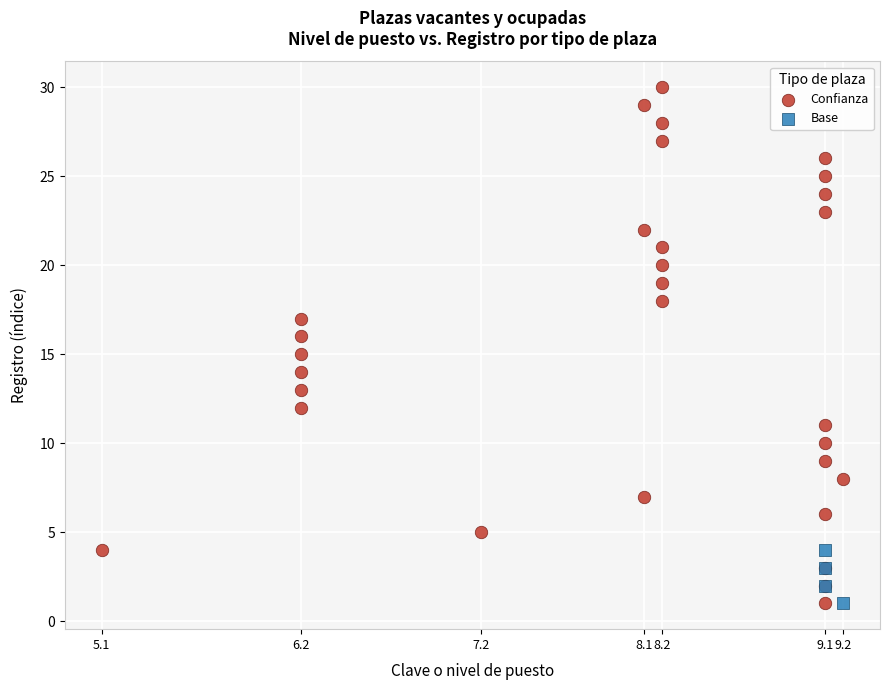

Which series contains the highest Y value?

Confianza